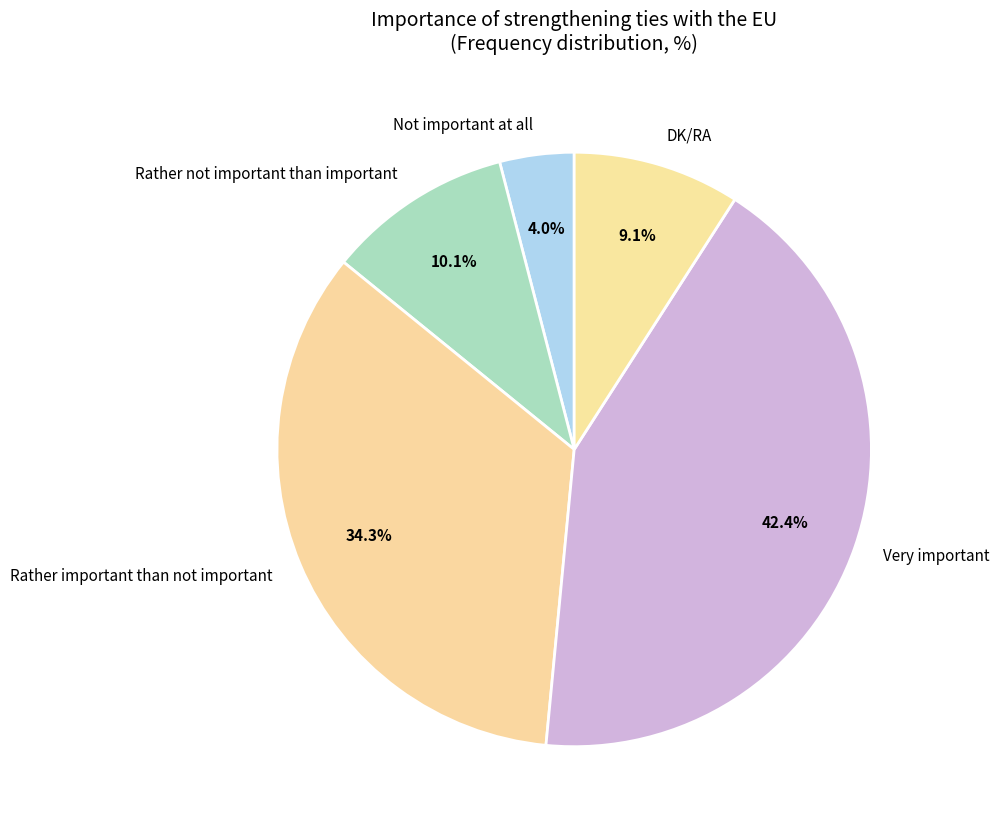

What percentage is NOT represented by Rather not important than important?

89.9%